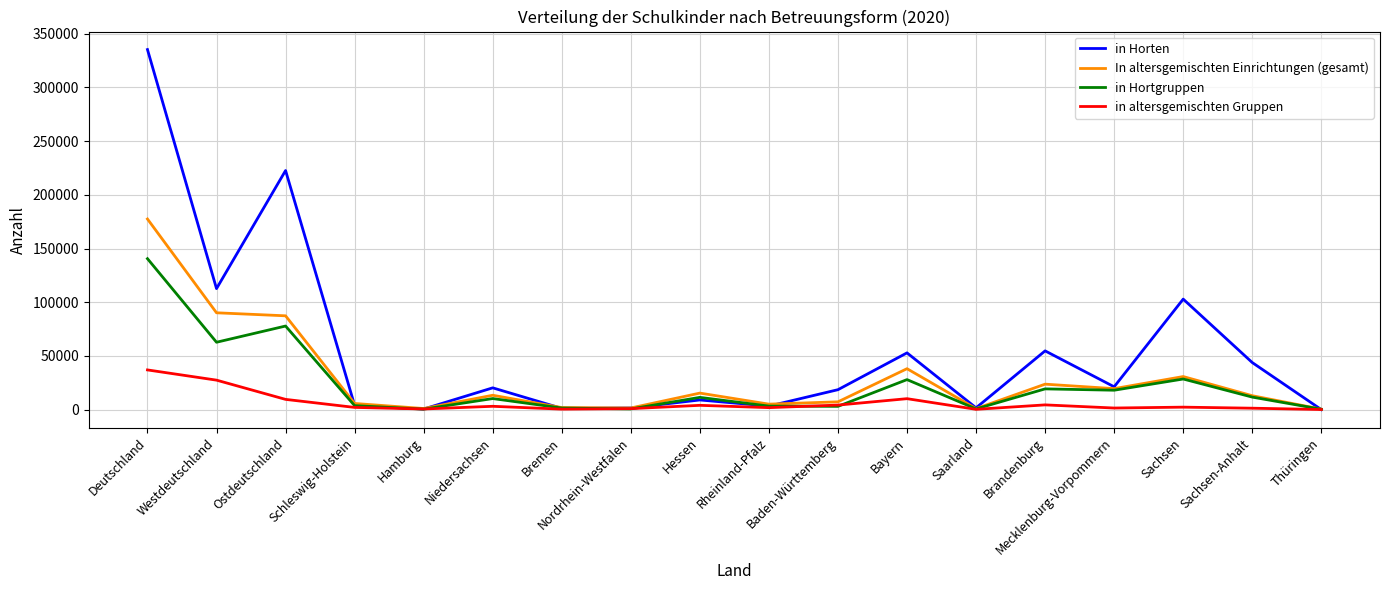

At which category is the sum across all series the highest?

Deutschland